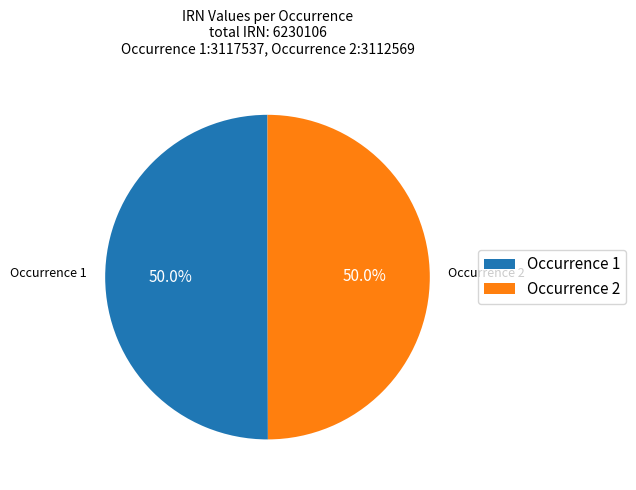

Approximately how many times larger is the value at Occurrence 1 compared to Occurrence 2?

1.0